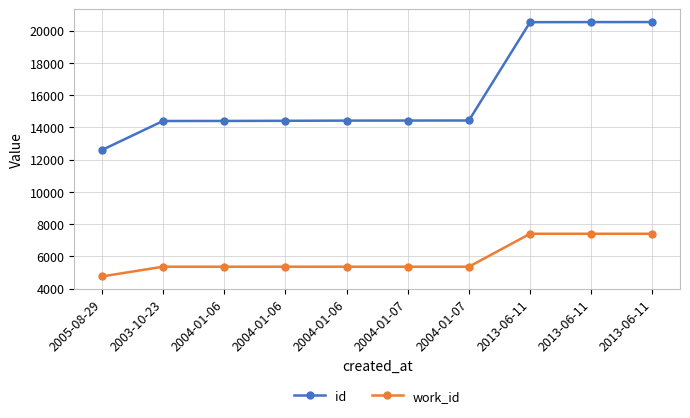

How many data points does each series have?

10